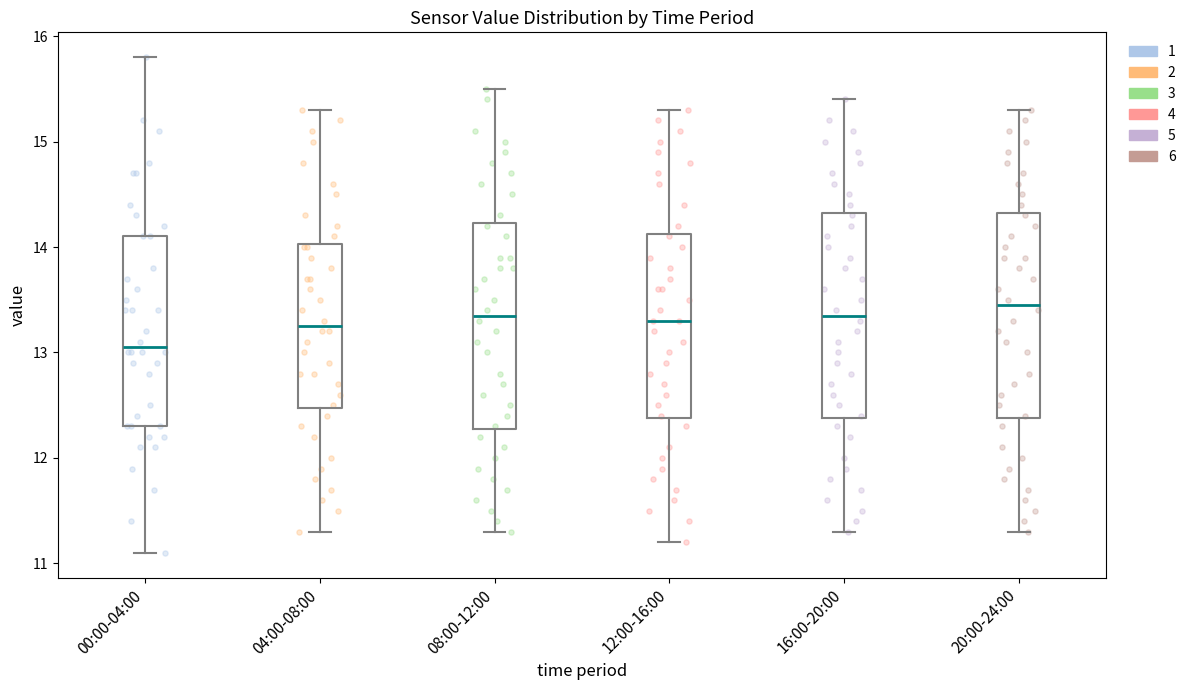

Which box has the lowest median line?

00:00-04:00